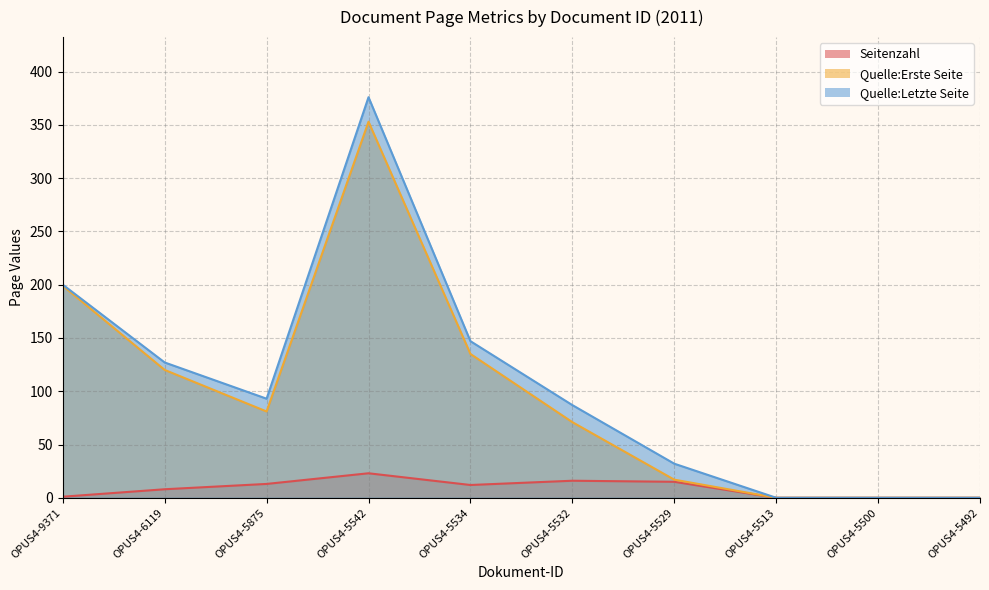

Between OPUS4-9371 and OPUS4-5875, which is larger?

OPUS4-5875